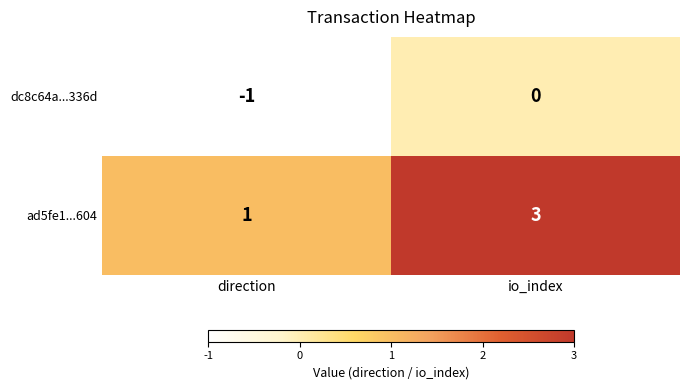

Reading left to right, transcribe all the data shown in this chart.

dc8c64a...336d: direction=-1	io_index=0
ad5fe1...604: direction=1	io_index=3